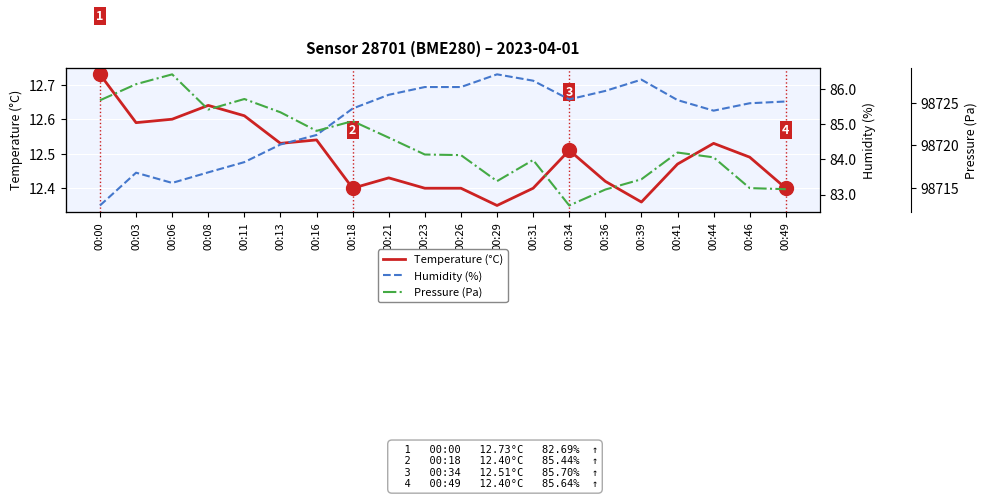

Which has a higher value, 00:34 or 00:39?

00:34